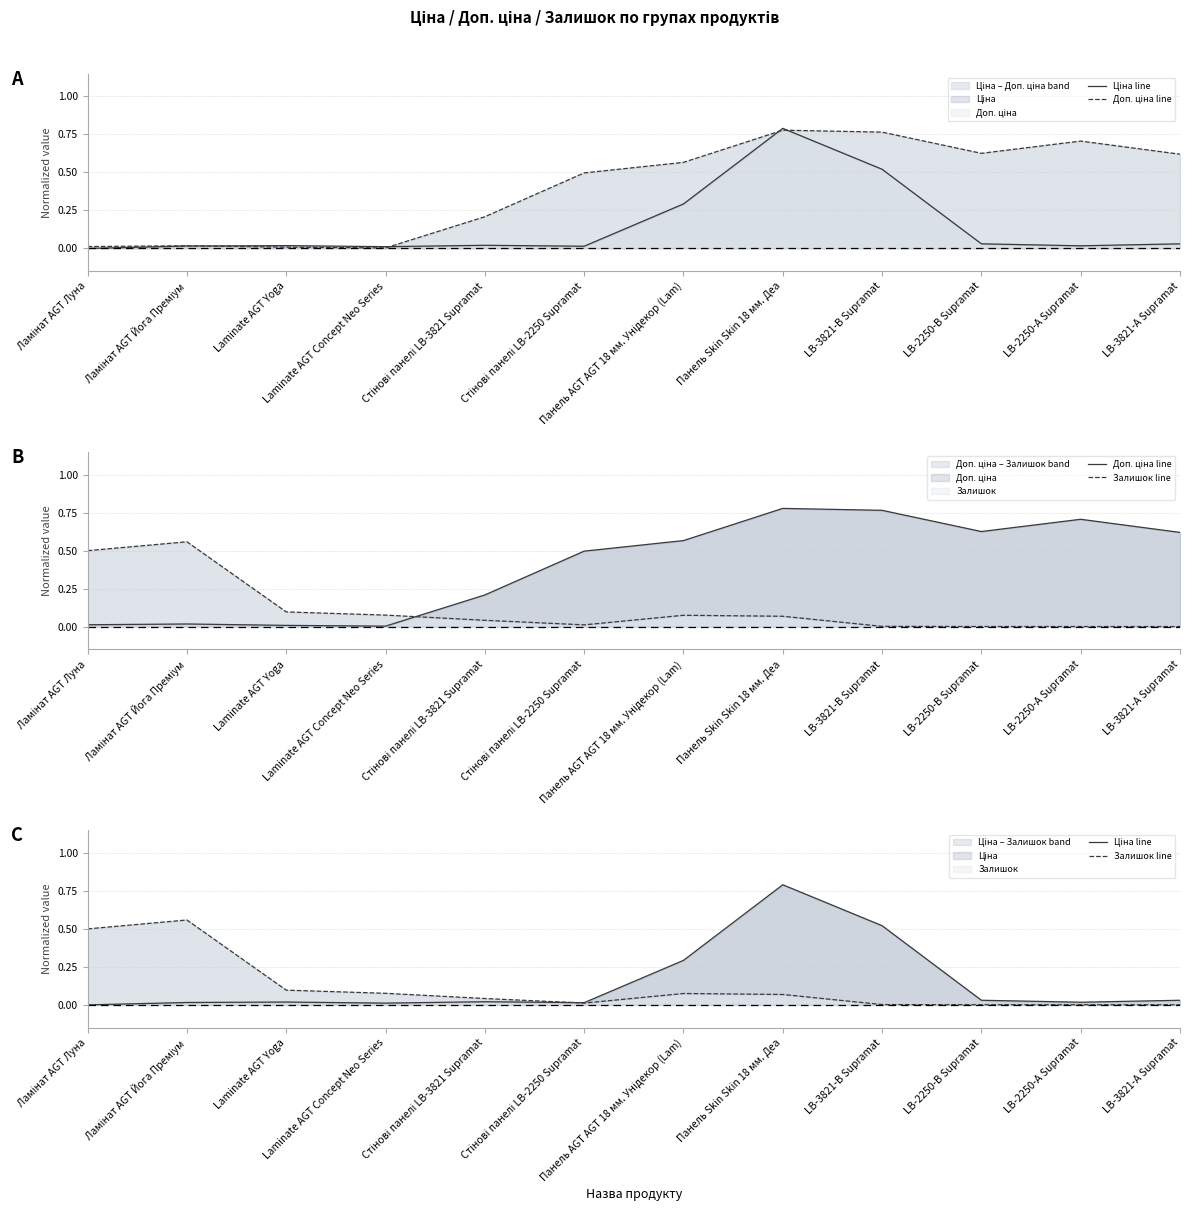

What is the sum of the Залишок line values at Стінові панелі LB-2250 Supramat and Стінові панелі LB-3821 Supramat?

0.1